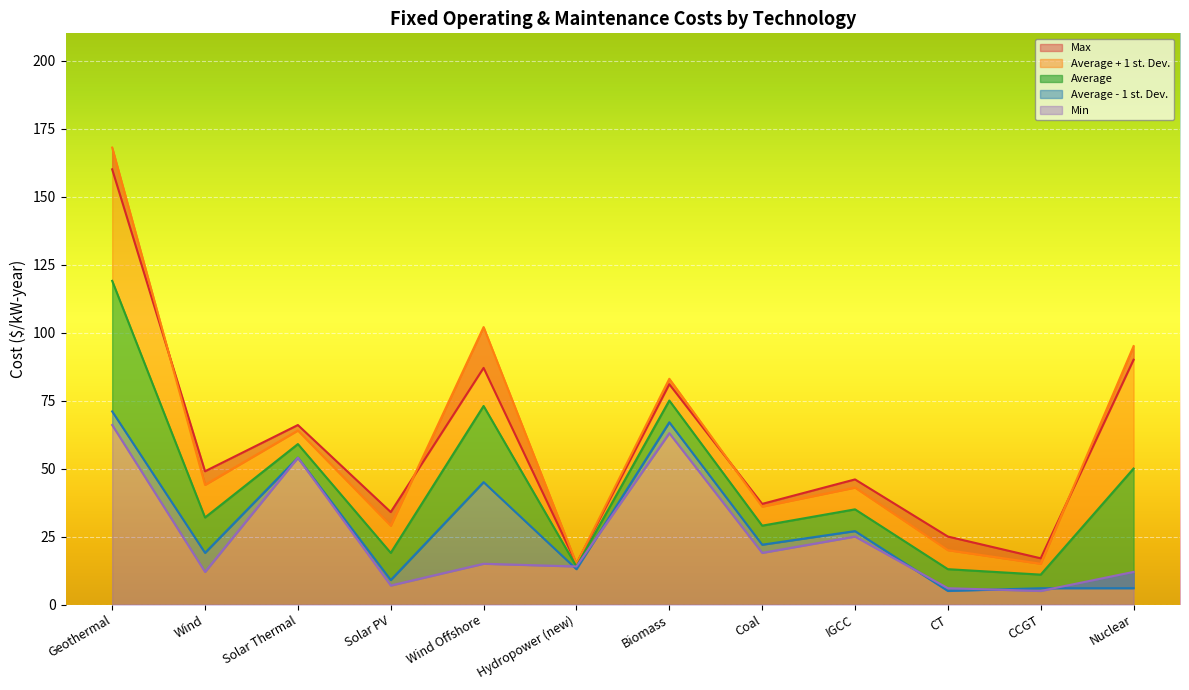

At which label is Average - 1 st. Dev. closest to 38?

Wind Offshore